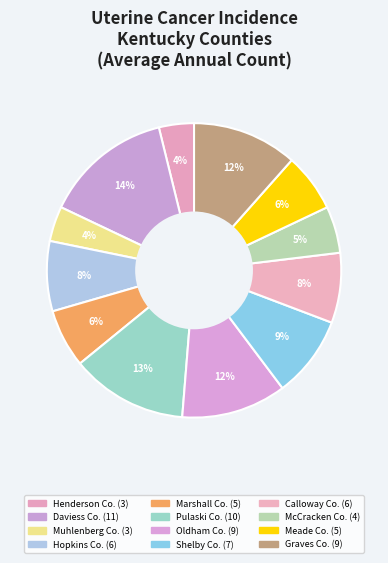

Count the number of slices in the pie.

12